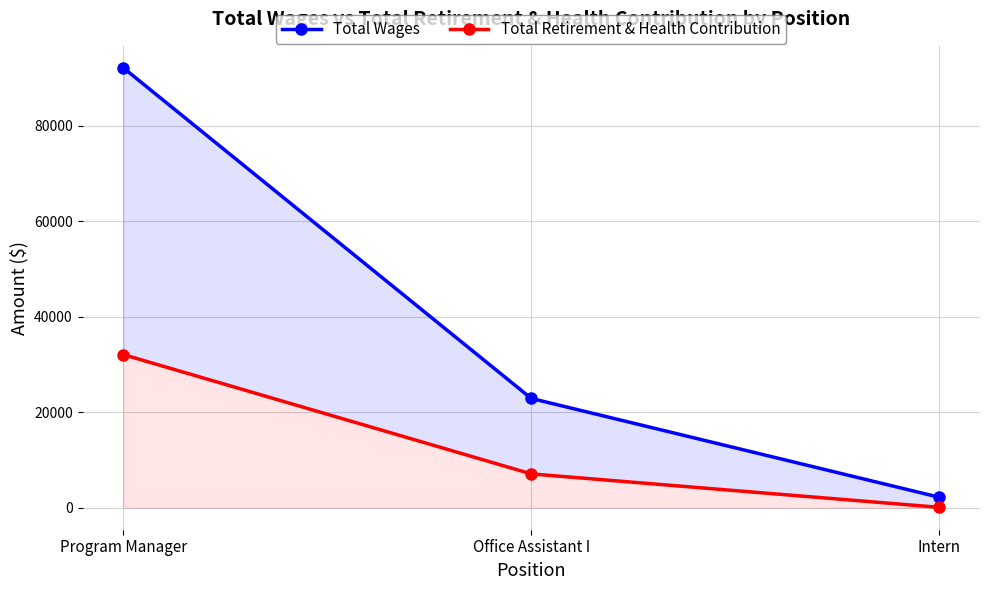

Reading left to right, list all the values displayed in this chart.

Total Wages: 92158	22898	2193
Total Retirement & Health Contribution: 32081	7088	82